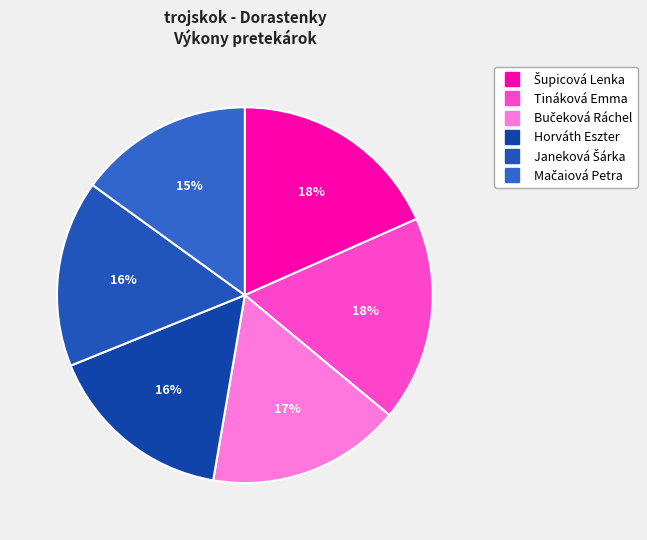

To the nearest percent, what portion does Horváth Eszter represent?

16%